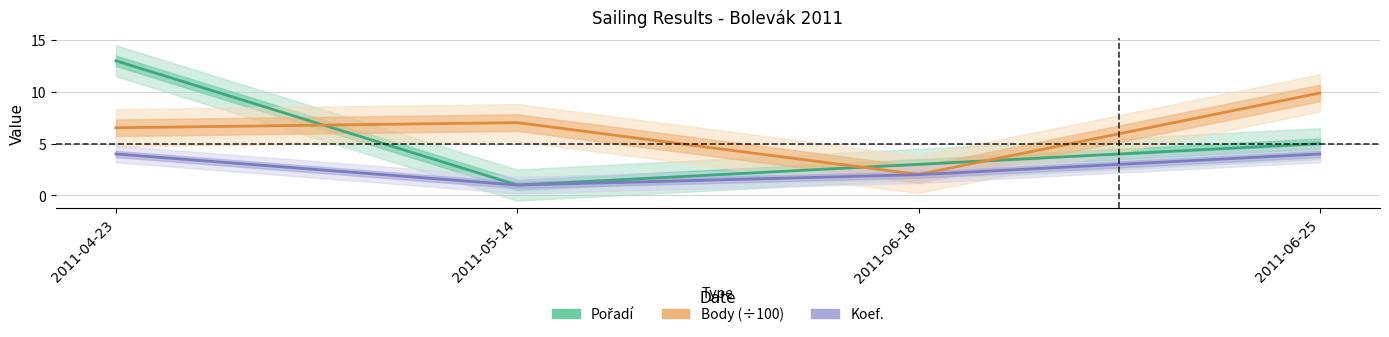

Which series has the largest total across all categories?

Body (÷100)